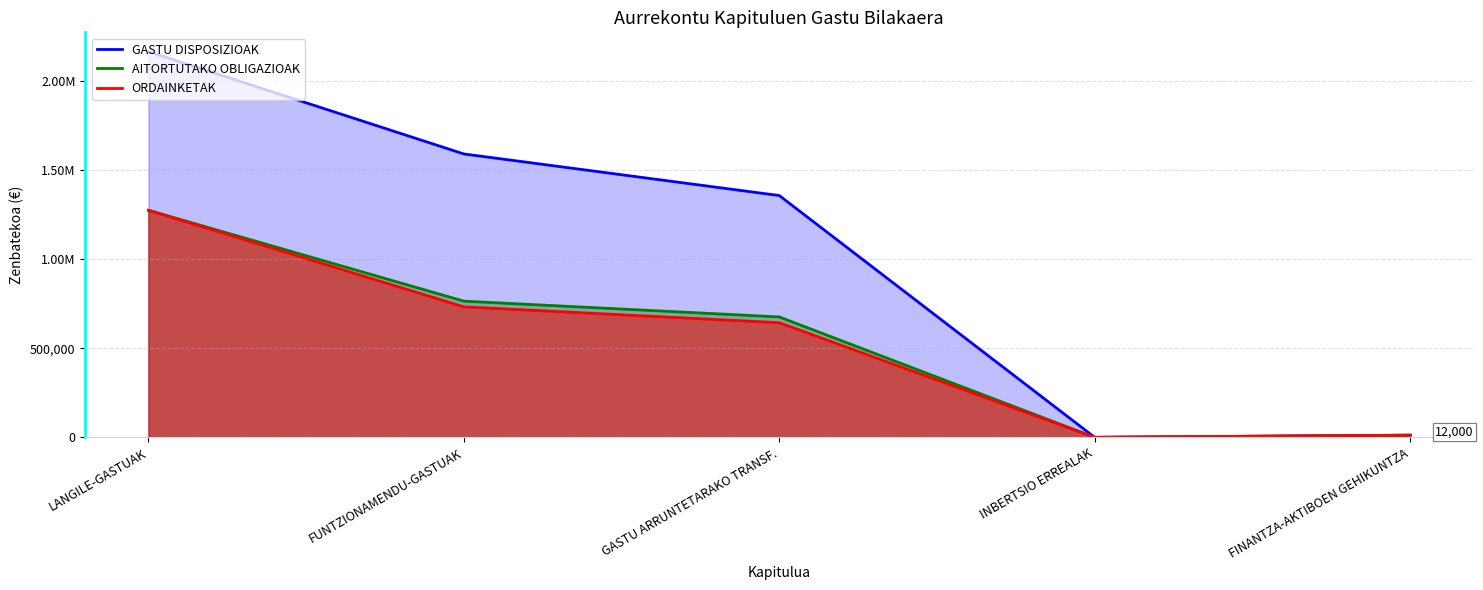

Which category has the highest value across all series?

LANGILE-GASTUAK